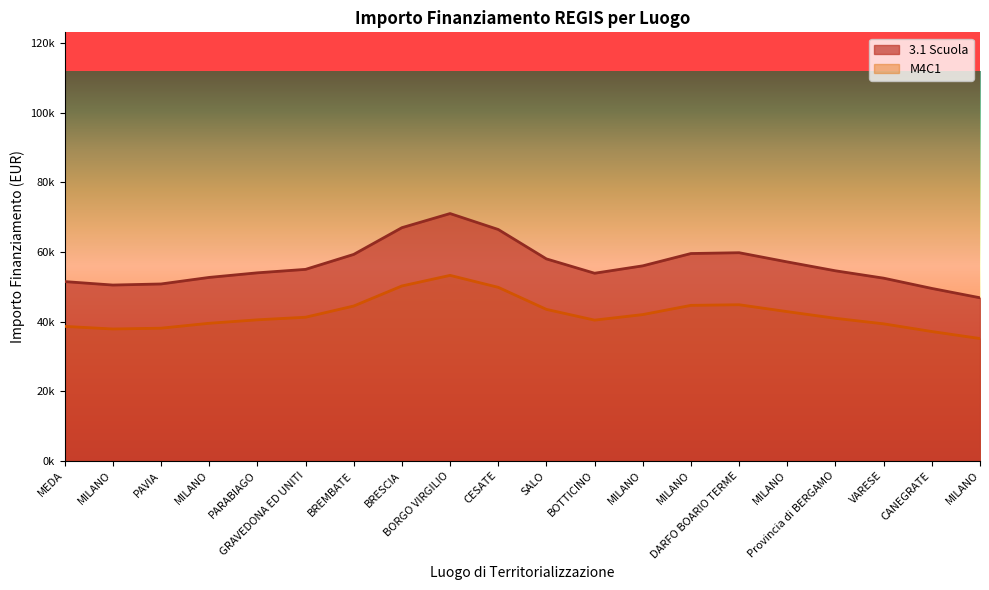

List the series in order of their peak value, lowest first.

M4C1, 3.1 Scuola